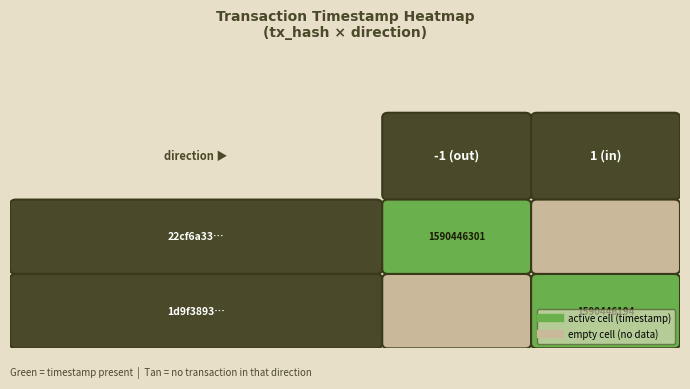

Is it true that 1d9f38937f51ee2e2ea7902c648dbe06c5d340b… equals 2 at 0?

False